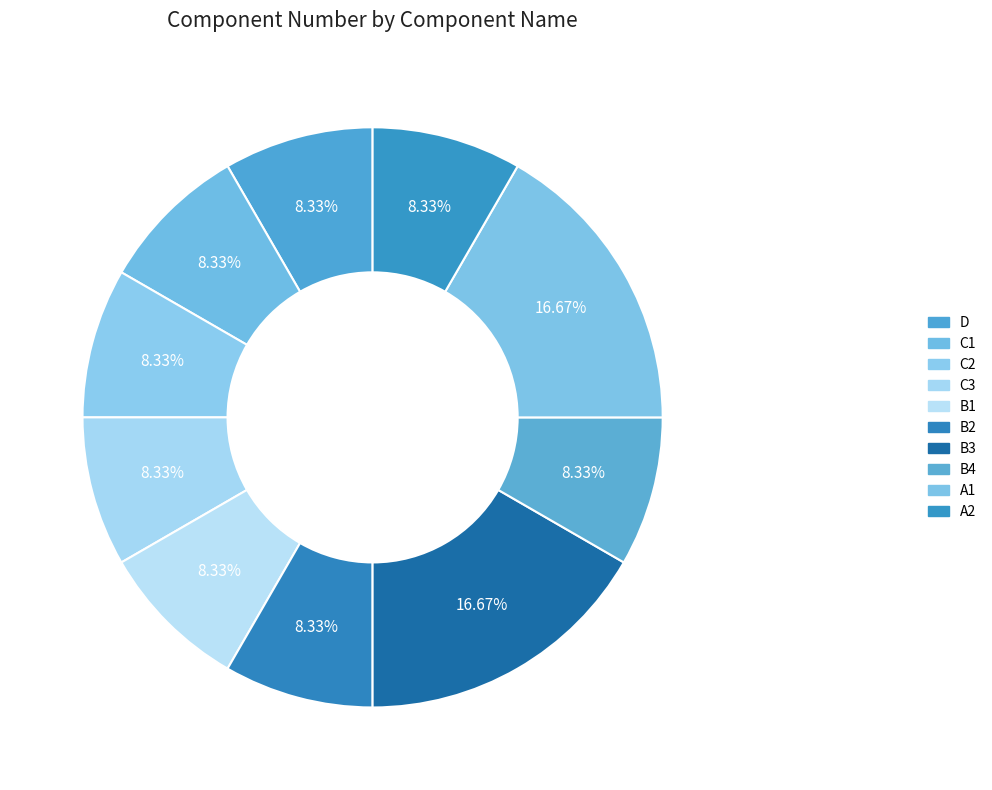

Rank the categories by value from lowest to highest.

D, C1, C2, C3, B1, B2, B4, A2, B3, A1